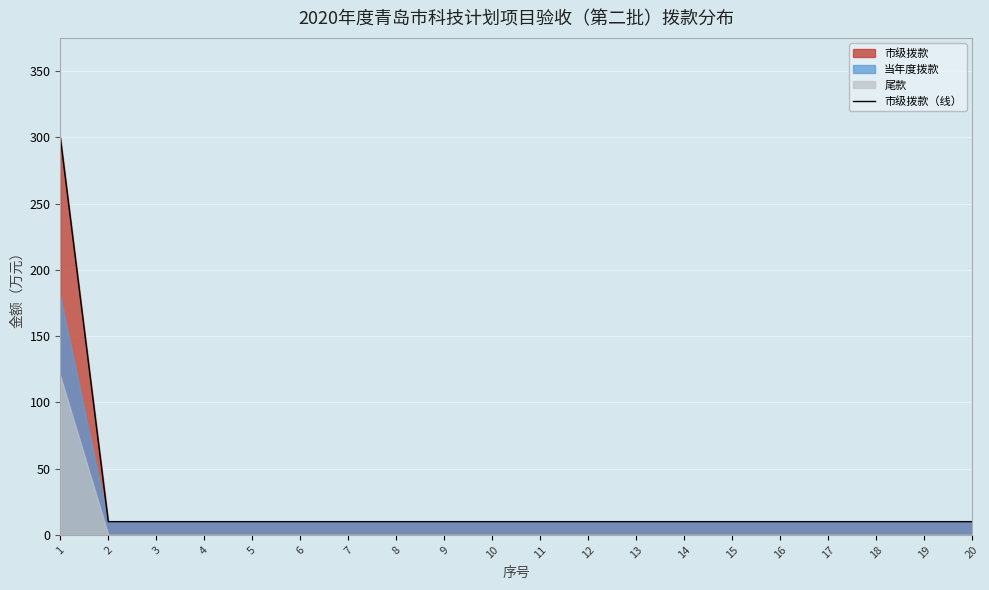

What is the greatest value displayed?

300